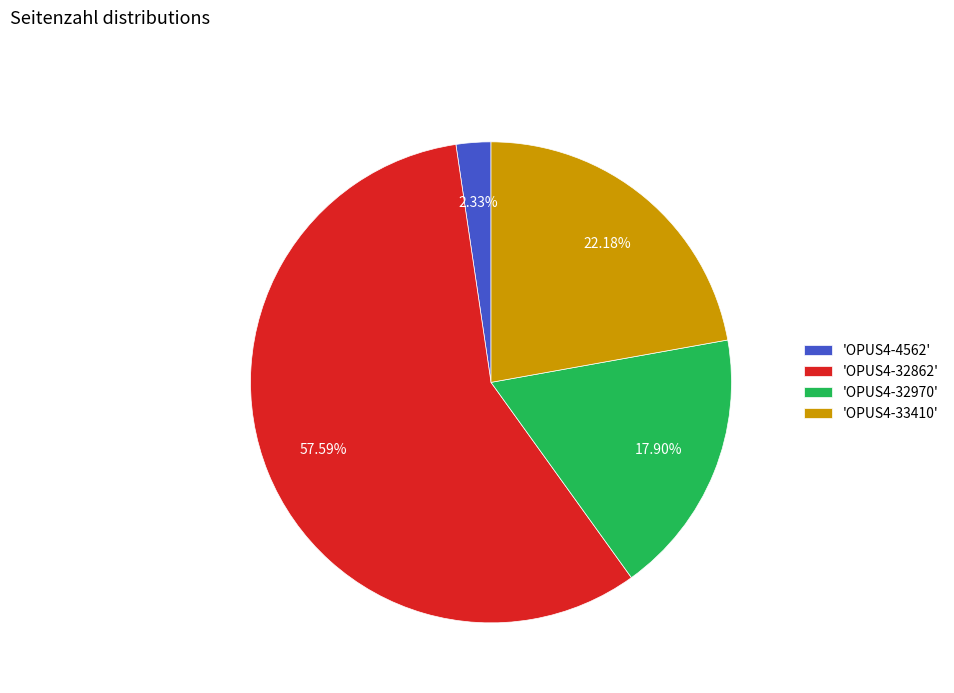

Is the sum of 'OPUS4-4562' and 'OPUS4-32862' greater than half?

Yes